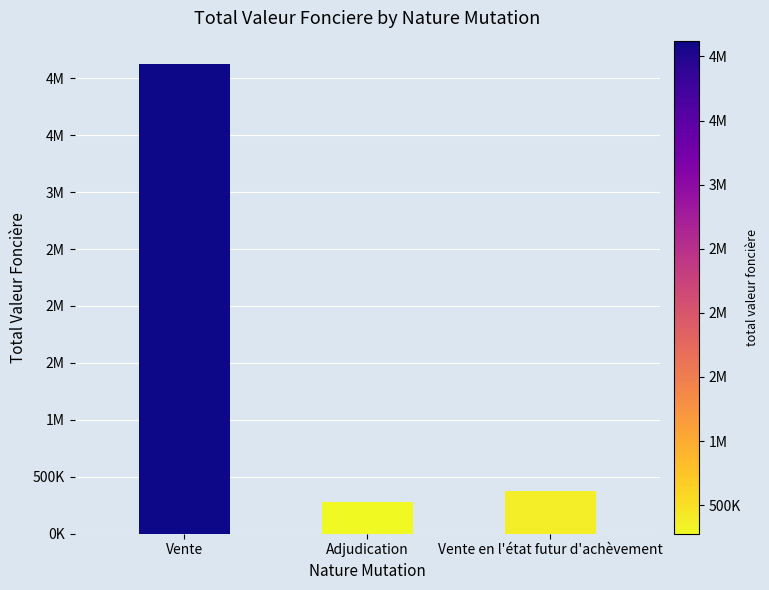

Does the chart contain any negative values?

No